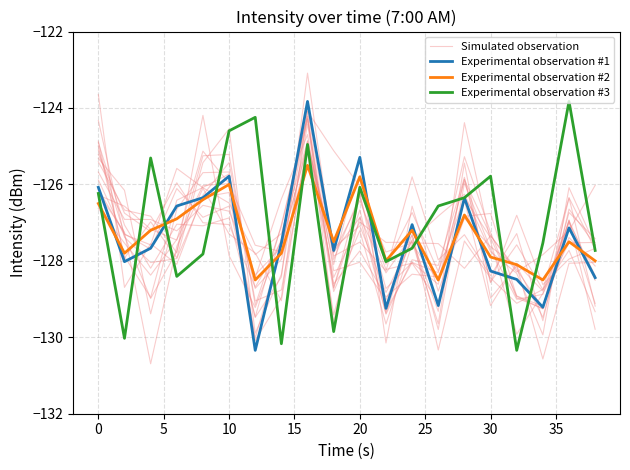

Which series has the largest range (max minus min)?

Experimental observation #1